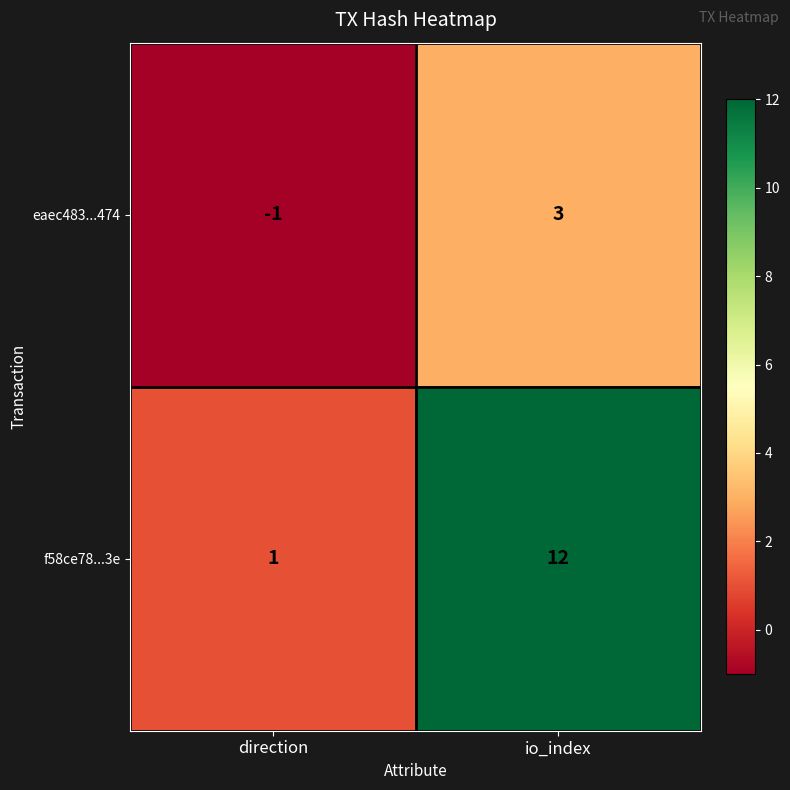

What is the sum of the f58ce78...3e values at direction and io_index?

13